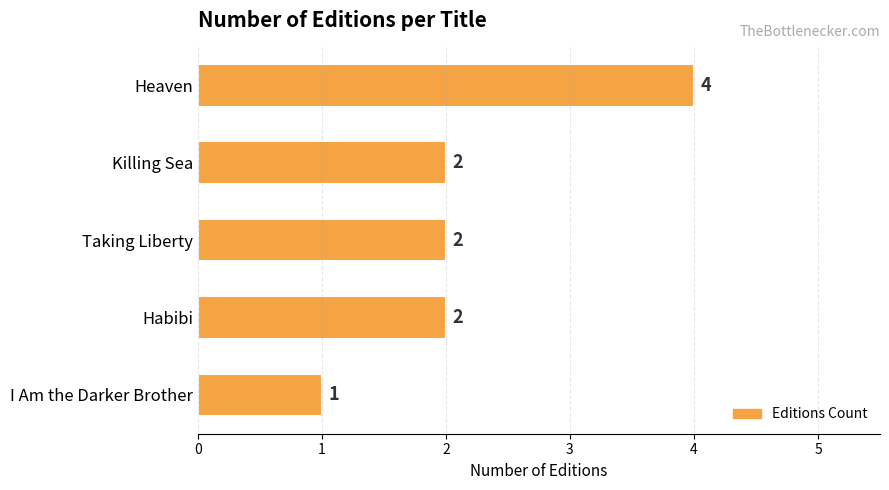

What is the label of the 5th bar from the bottom?

Heaven